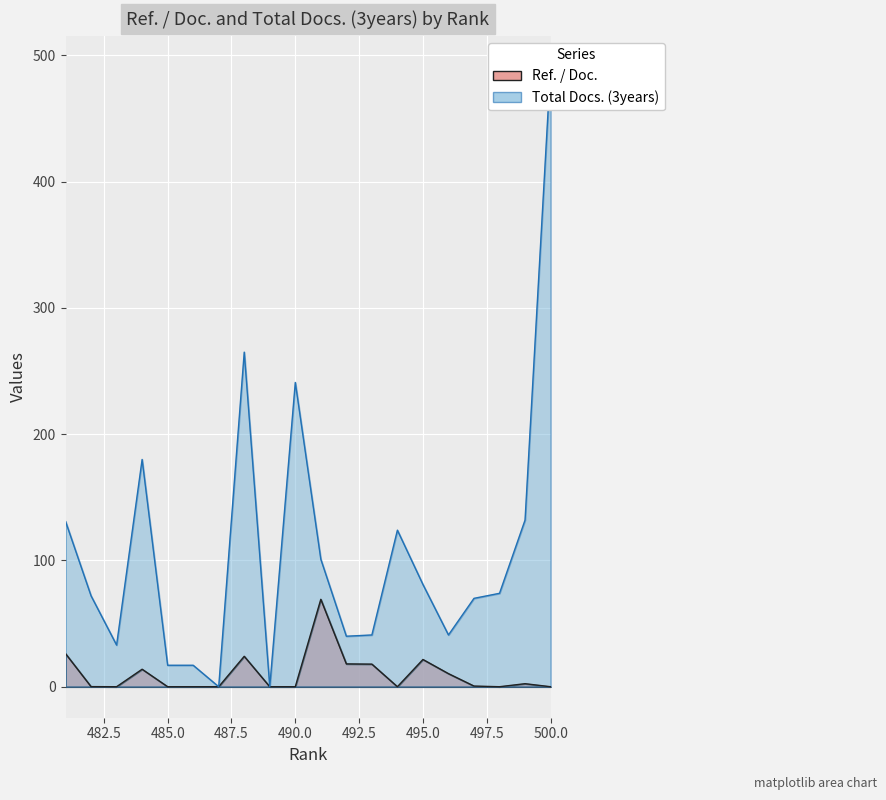

Reading left to right, what are all the values shown in this chart?

Ref. / Doc.: 500=0.0	499=2.4	498=0.0	497=0.5	496=10.4	495=21.6	494=0.0	493=17.9	492=18.1	491=69.2	490=0.0	489=0.0	488=24.1	487=0.0	486=0.0	485=0.0	484=13.8	483=0.0	482=0.1	481=26.2
Total Docs. (3years): 500=491.0	499=132.0	498=74.0	497=70.0	496=41.0	495=81.0	494=124.0	493=41.0	492=40.0	491=101.0	490=241.0	489=0.0	488=265.0	487=0.0	486=17.0	485=17.0	484=180.0	483=33.0	482=72.0	481=131.0